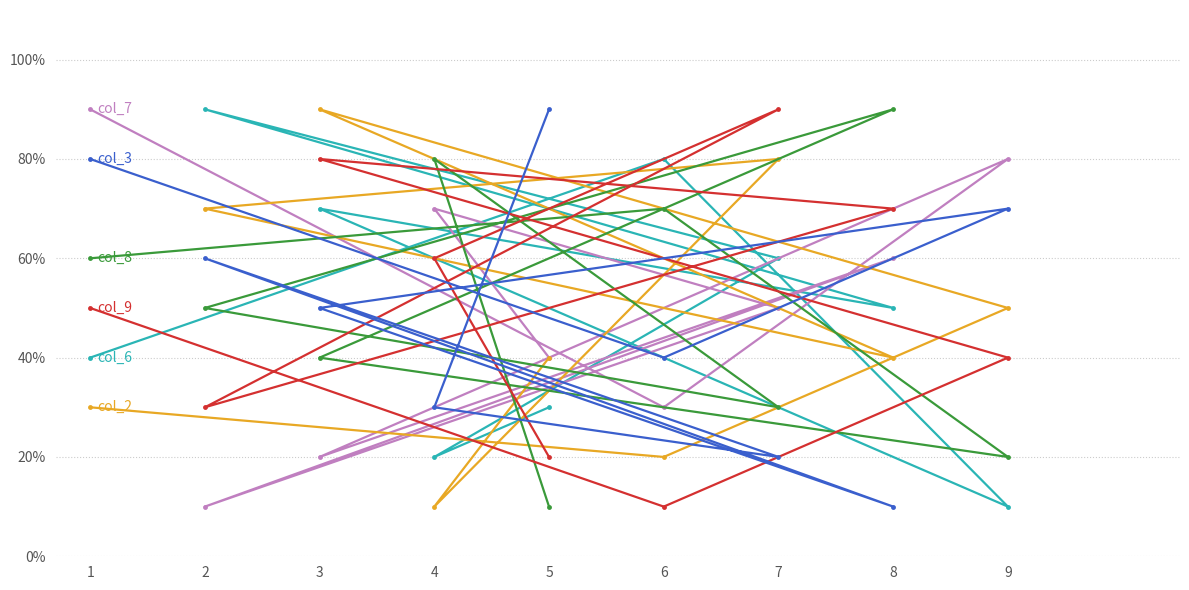

The col_3 series shows 3 at 2. True or false?

False